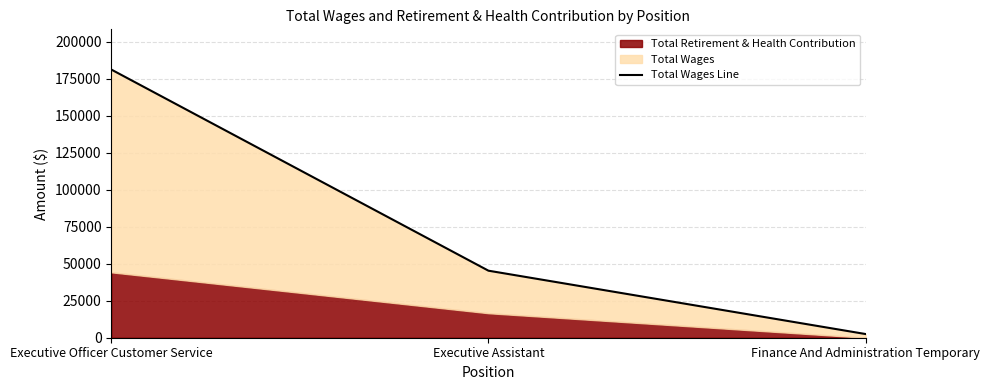

True or false: the data shows 114276 at Executive Officer Customer Service.

False